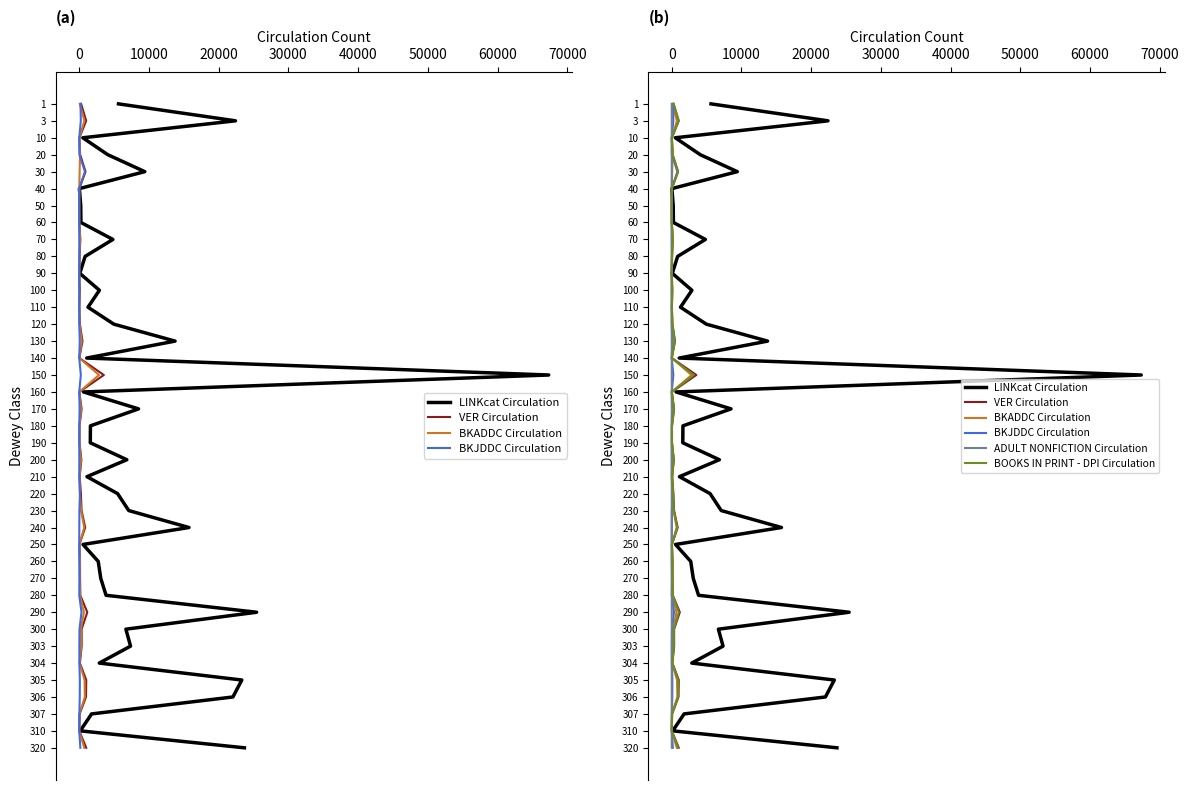

What are all the series names shown in the legend?

LINKcat Circulation, VER Circulation, BKADDC Circulation, BKJDDC Circulation, ADULT NONFICTION Circulation, BOOKS IN PRINT - DPI Circulation